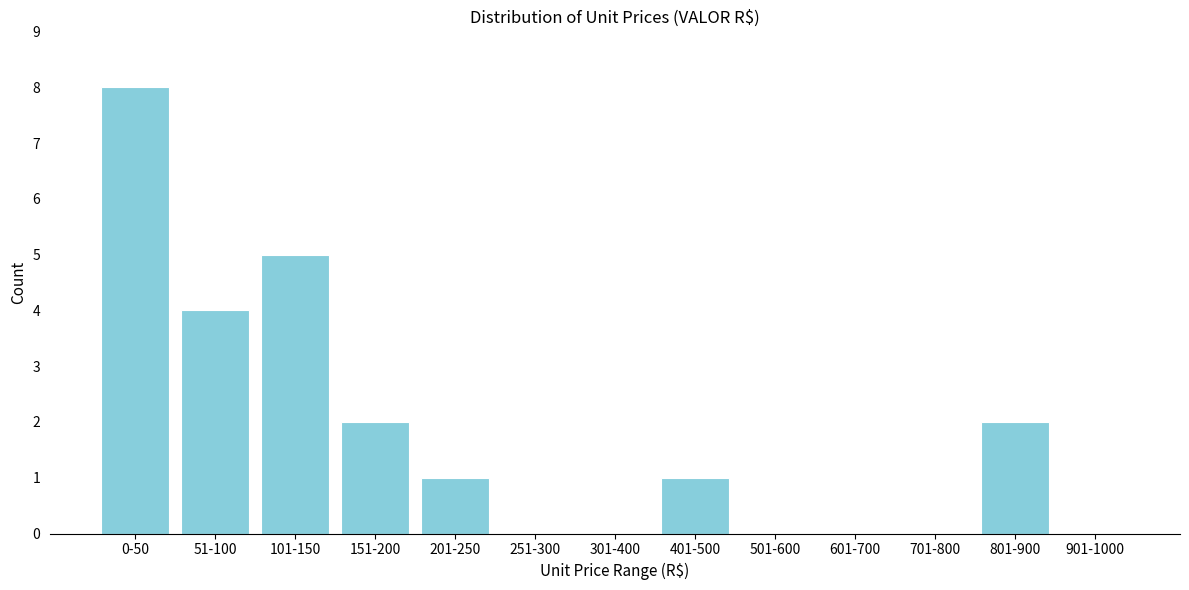

Reading left to right, list all the values displayed in this chart.

0-50=8	51-100=4	101-150=5	151-200=2	201-250=1	251-300=0	301-400=0	401-500=1	501-600=0	601-700=0	701-800=0	801-900=2	901-1000=0